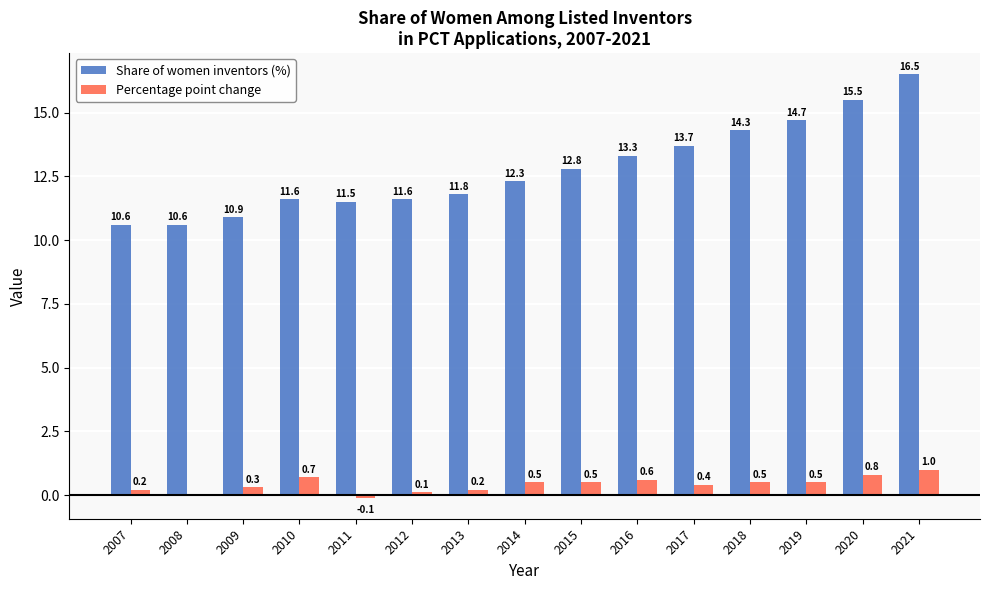

What is the sum of the Share of women inventors (%) values at 2017 and 2020?

29.2